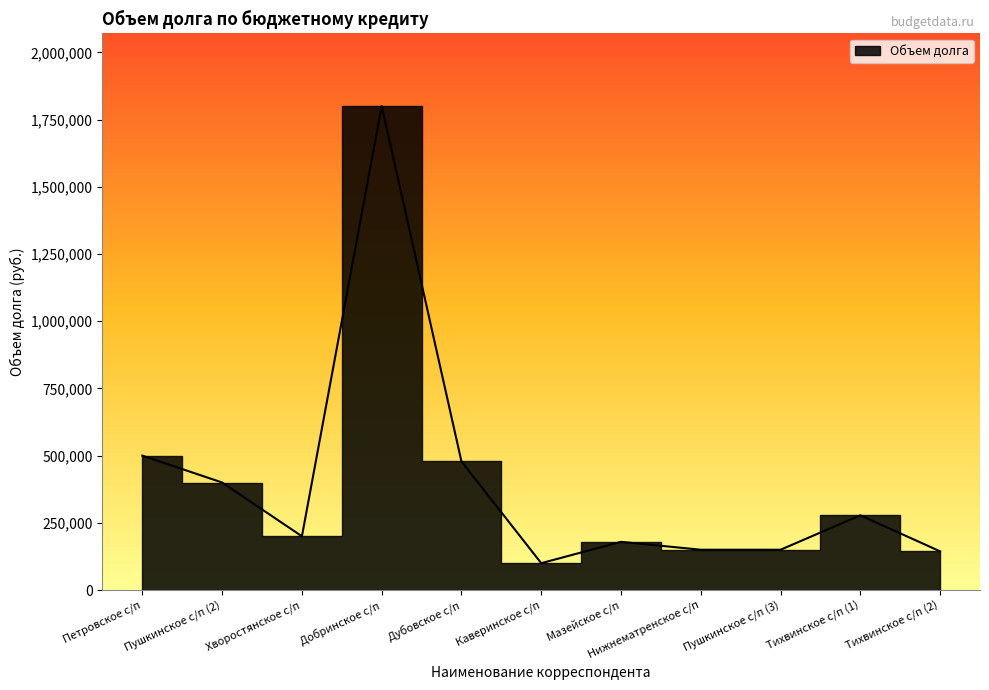

What is the label of the 1st point from the left?

Петровское с/п